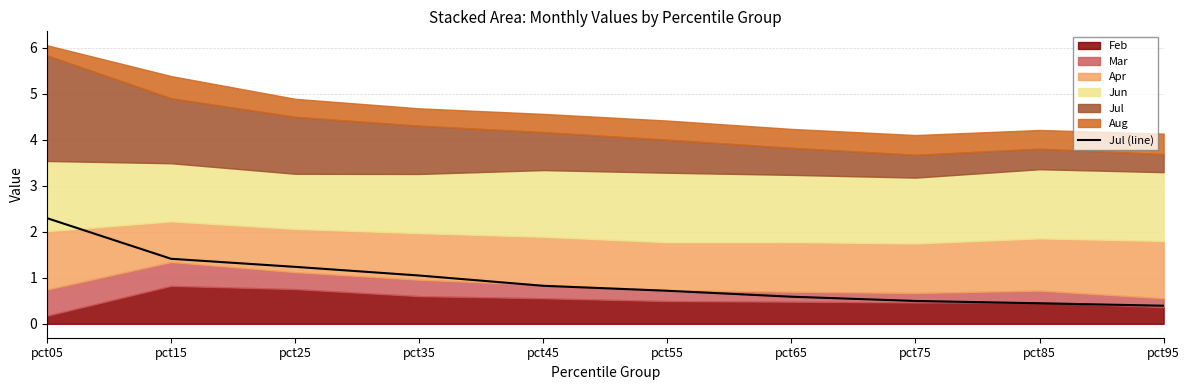

Does the chart display data point markers on the line(s)?

No